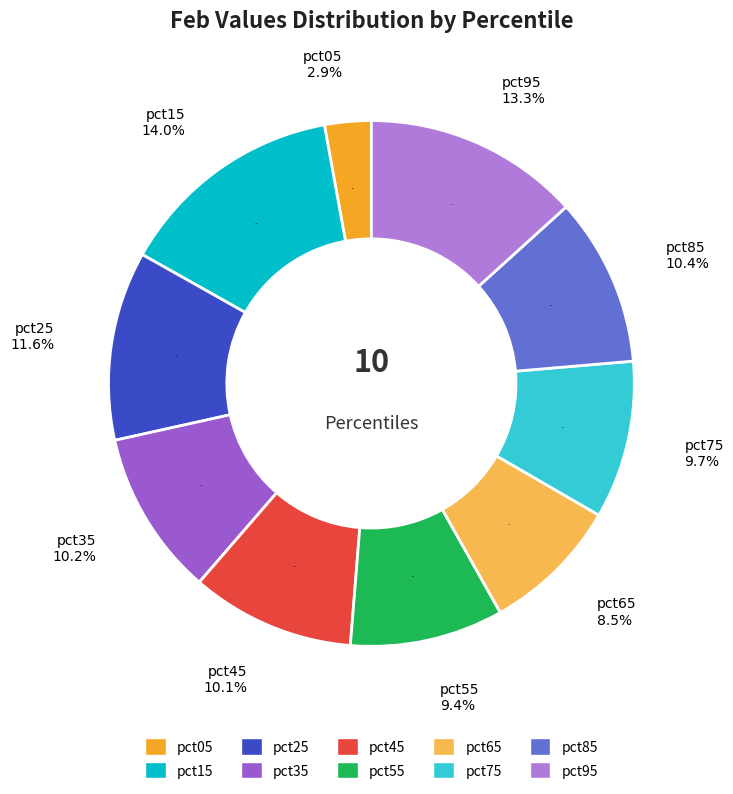

What is the total percentage of pct35 and pct05?

13.0%